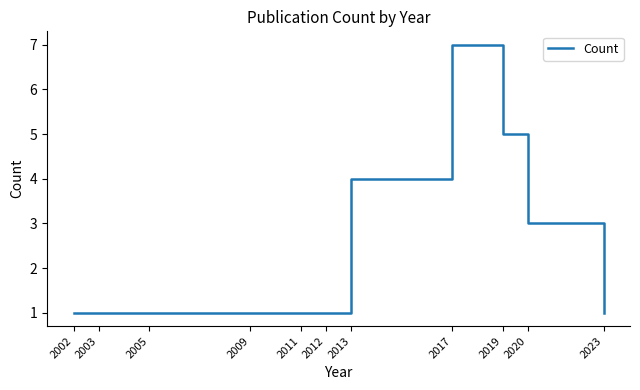

Count the values in the range 1 to 4.

9